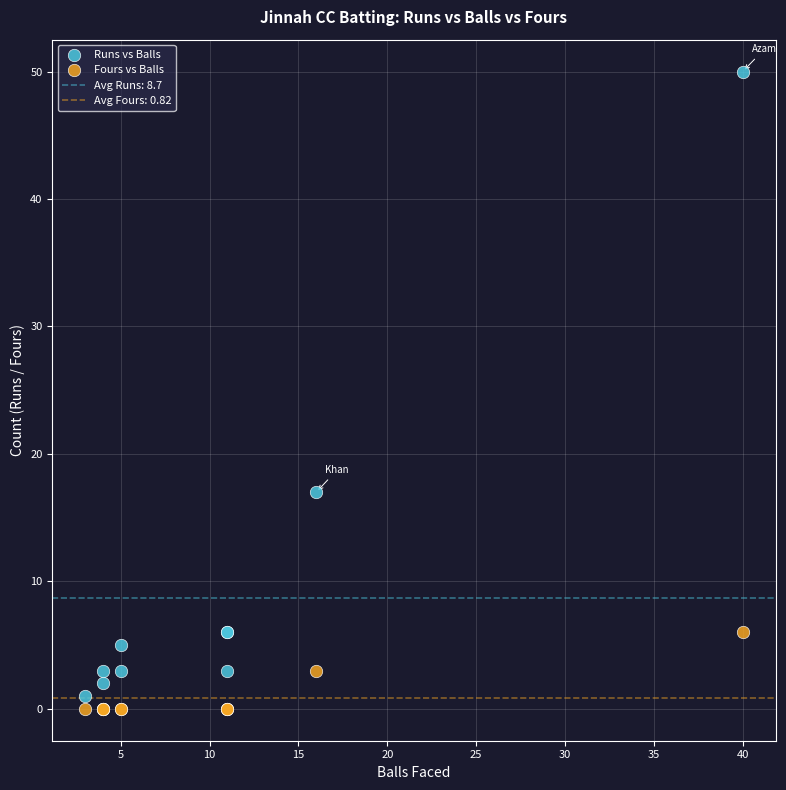

In the Runs vs Balls series, what Y value is closest to 25?

17